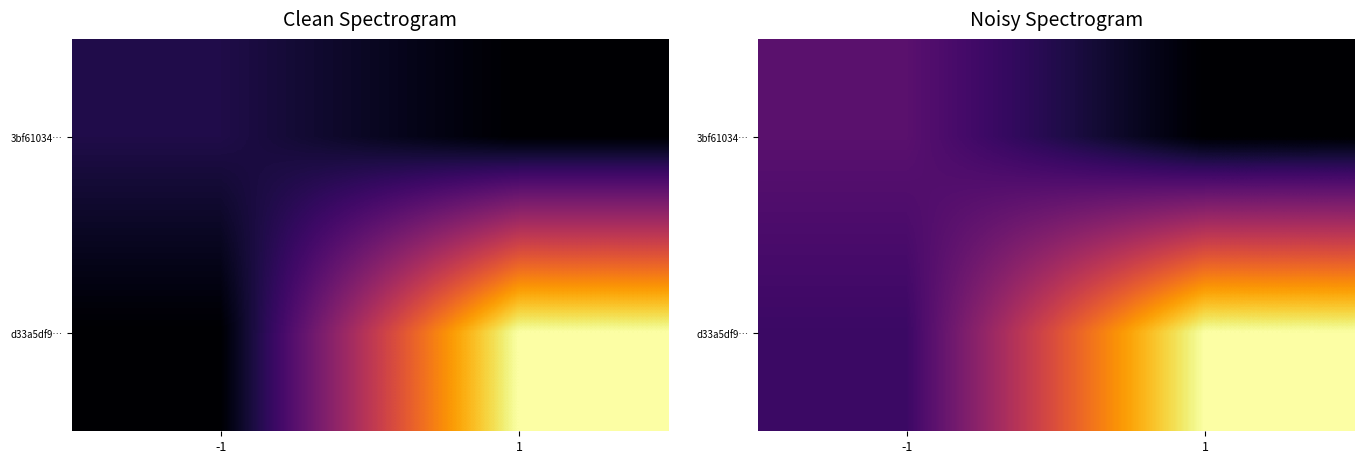

At which label does d33a5df9… first exceed 10?

1